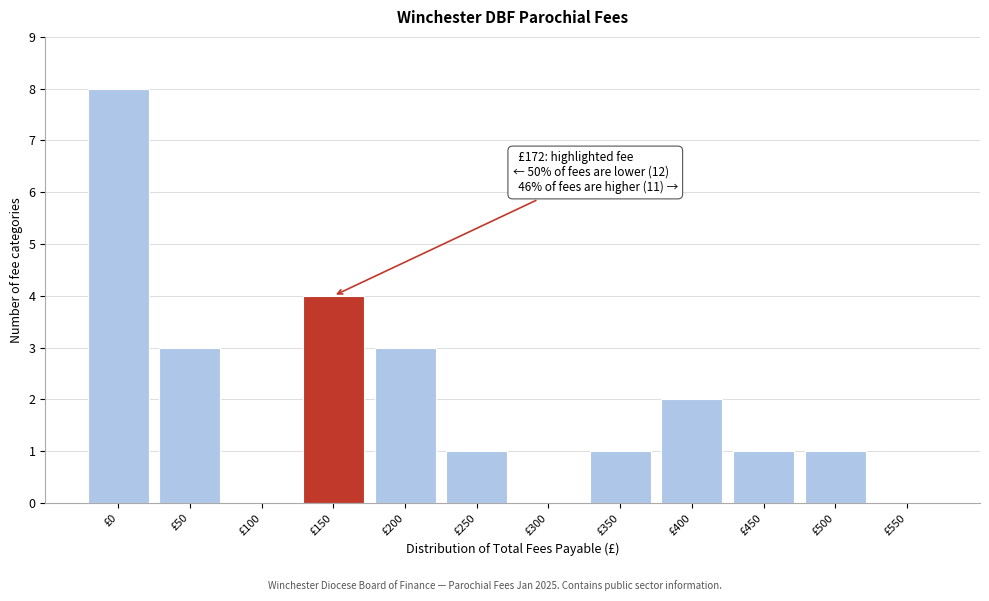

Reading right to left, list all the values displayed in this chart.

£550=0	£500=1	£450=1	£400=2	£350=1	£300=0	£250=1	£200=3	£150=4	£100=0	£50=3	£0=8